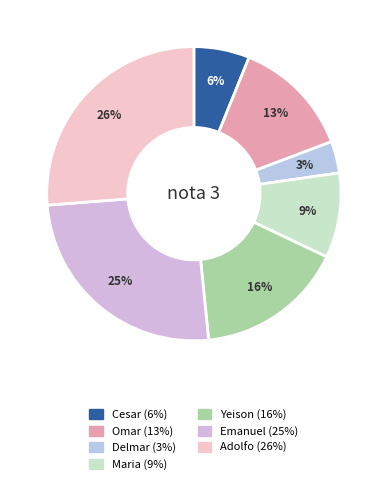

Is the sum of Cesar and Yeison greater than half?

No